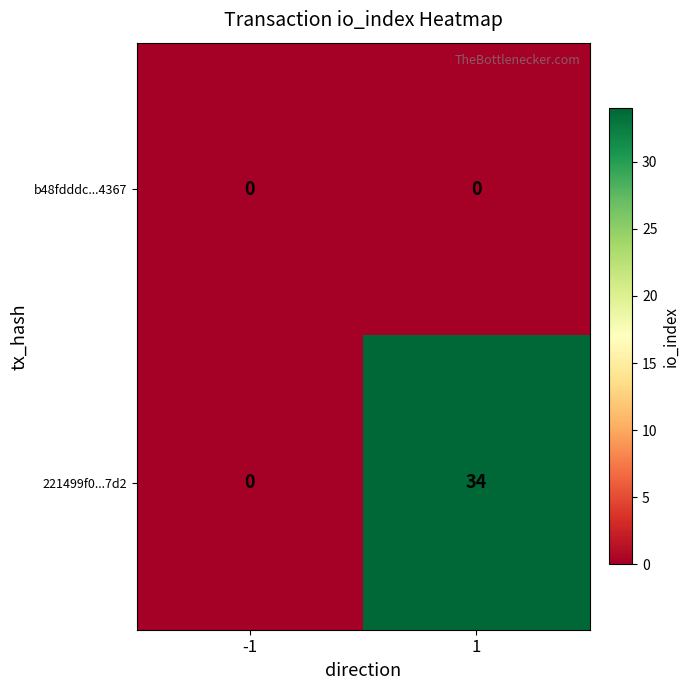

Rank the categories by 221499f0...7d2 value from highest to lowest.

1, -1